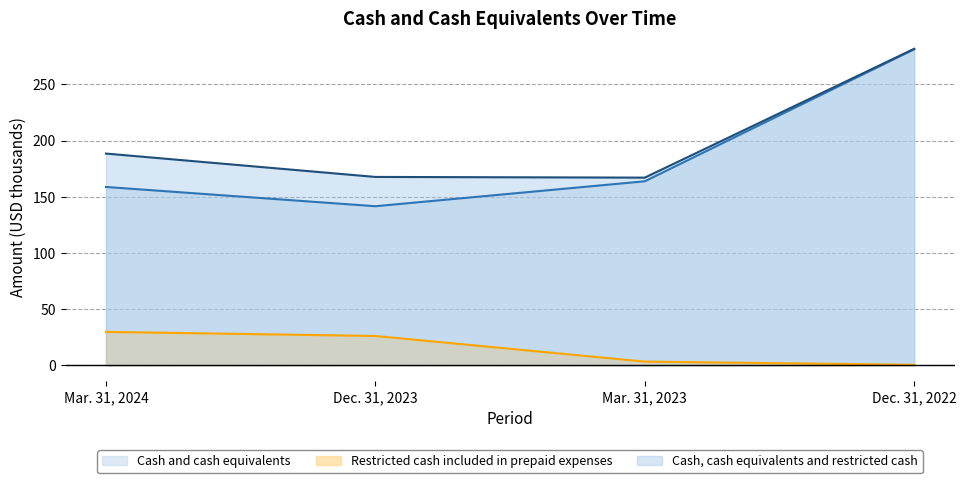

Is it true that Cash, cash equivalents and restricted cash equals 103.8 at Dec. 31, 2023?

False